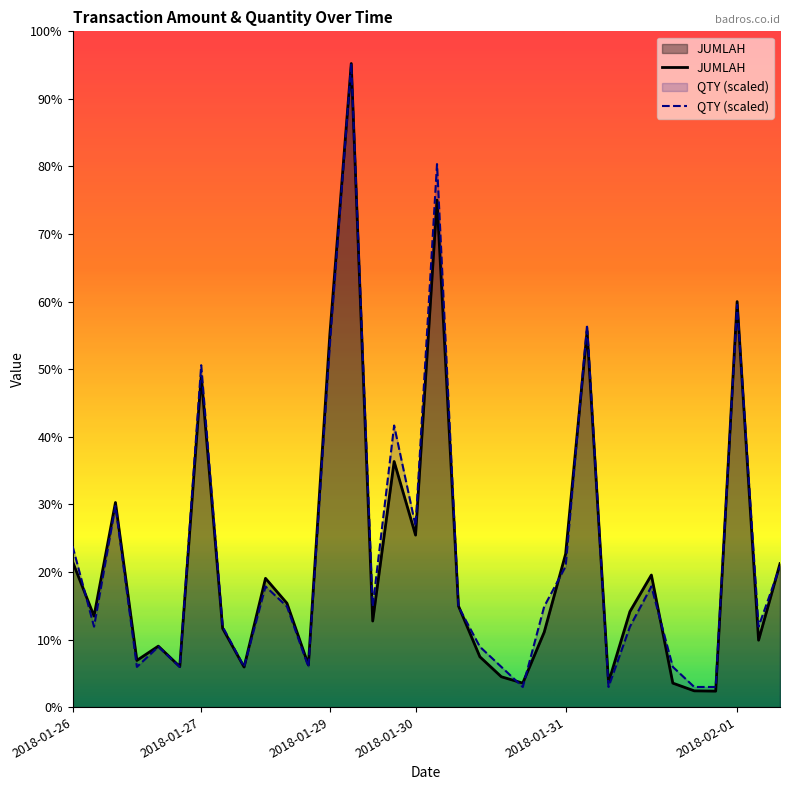

How many interior local valleys does the JUMLAH series have?

11